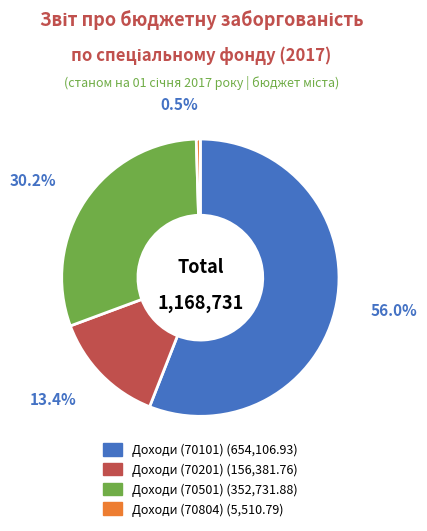

What percentage do Доходи (70201) and Доходи (70101) together represent?

69.3%